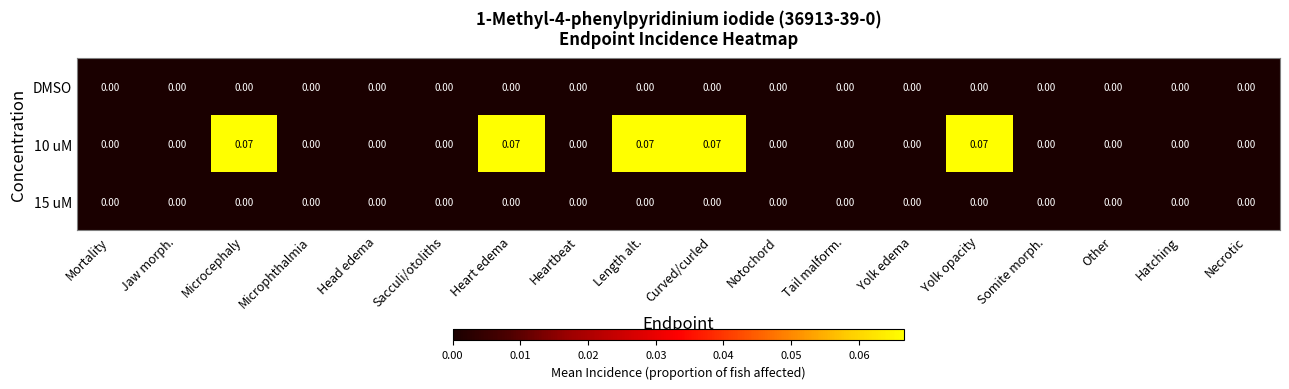

What is the maximum value shown in the chart?

0.1